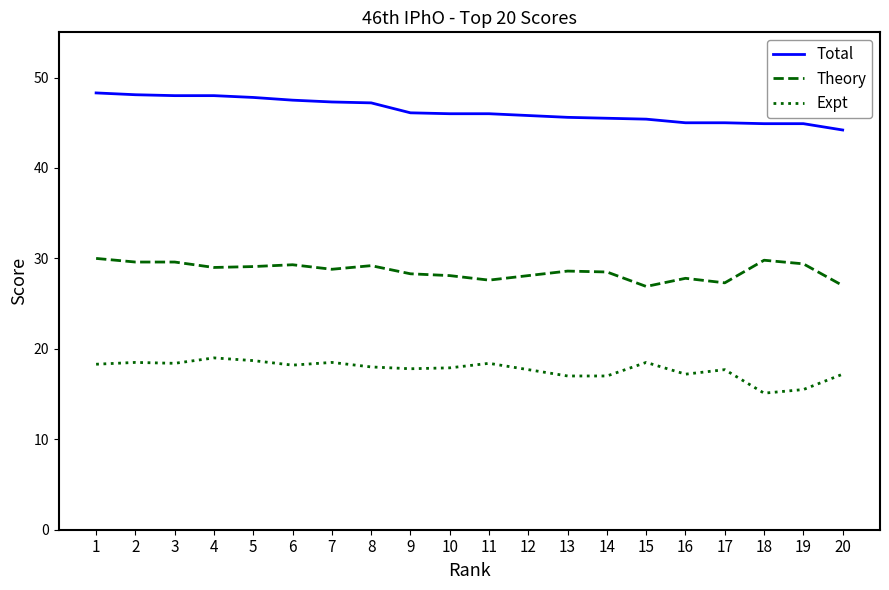

What is the average value of the Expt series?

17.7